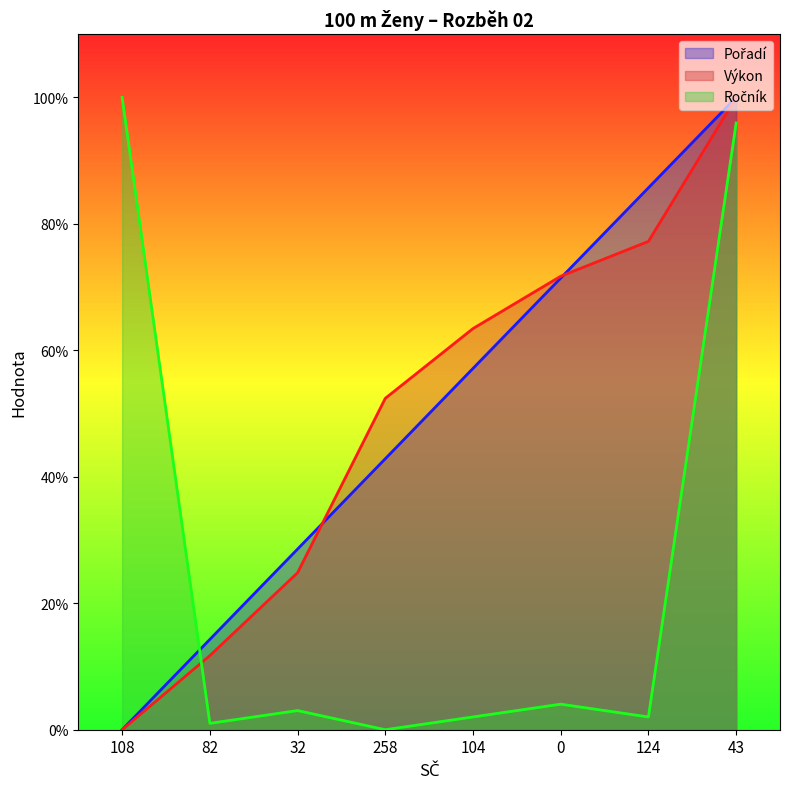

Reading left to right, what are all the values shown in this chart?

Pořadí: 108=0.0	82=14.3	32=28.6	258=42.9	104=57.1	0=71.4	124=85.7	43=100.0
Výkon: 108=0.0	82=11.7	32=24.8	258=52.4	104=63.4	0=71.7	124=77.2	43=100.0
Ročník: 108=100.0	82=1.0	32=3.0	258=0.0	104=2.0	0=4.0	124=2.0	43=96.0